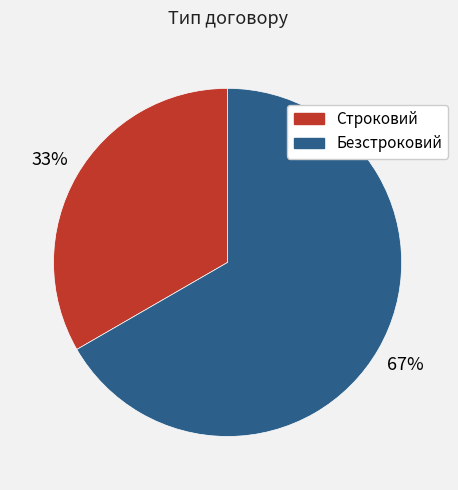

True or false: Безстроковий accounts for 67% of the total.

True